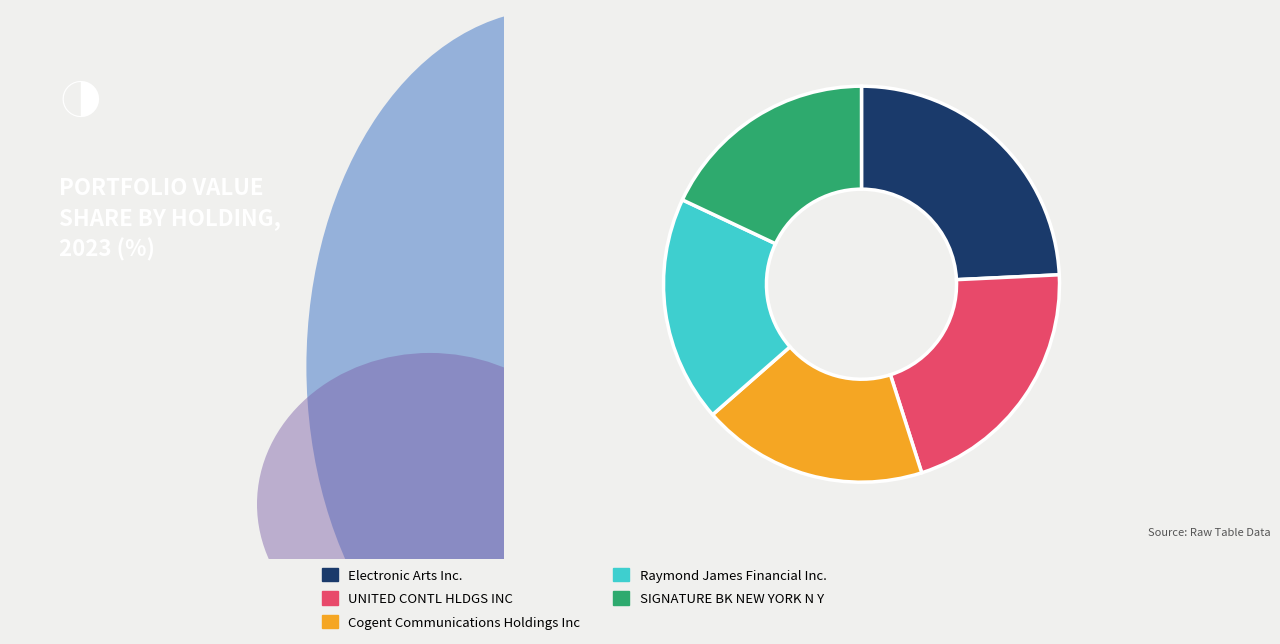

How many segments does this pie chart have?

5